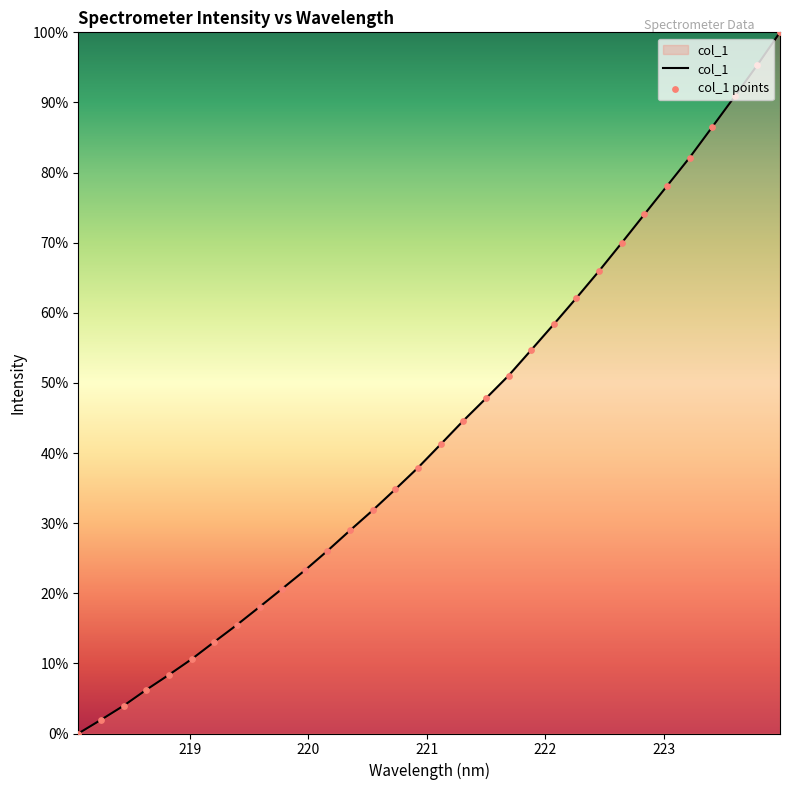

Does the chart have visible grid lines?

No